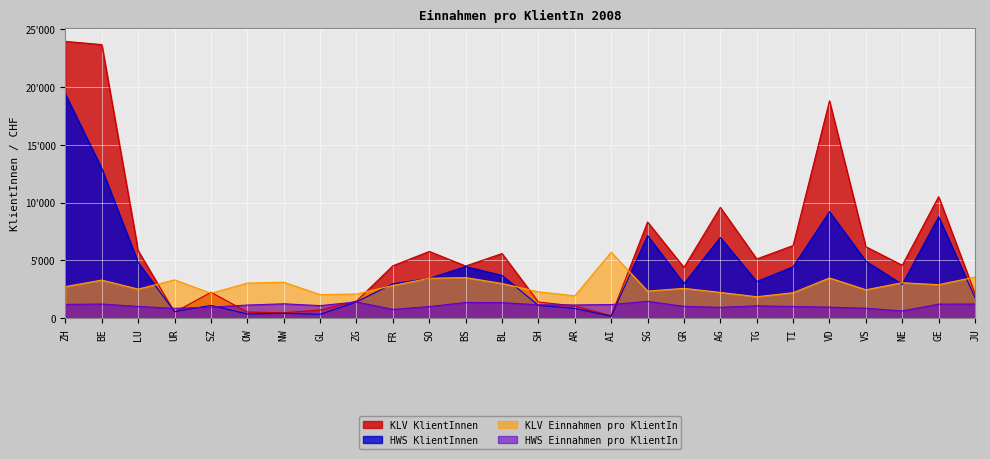

Rank the categories by HWS Einnahmen pro KlientIn value from lowest to highest.

NE, FR, UR, VS, AG, SZ, VD, SO, TI, LU, GR, TG, GL, OW, AR, SH, AI, ZH, GE, BE, JU, NW, BL, BS, ZG, SG